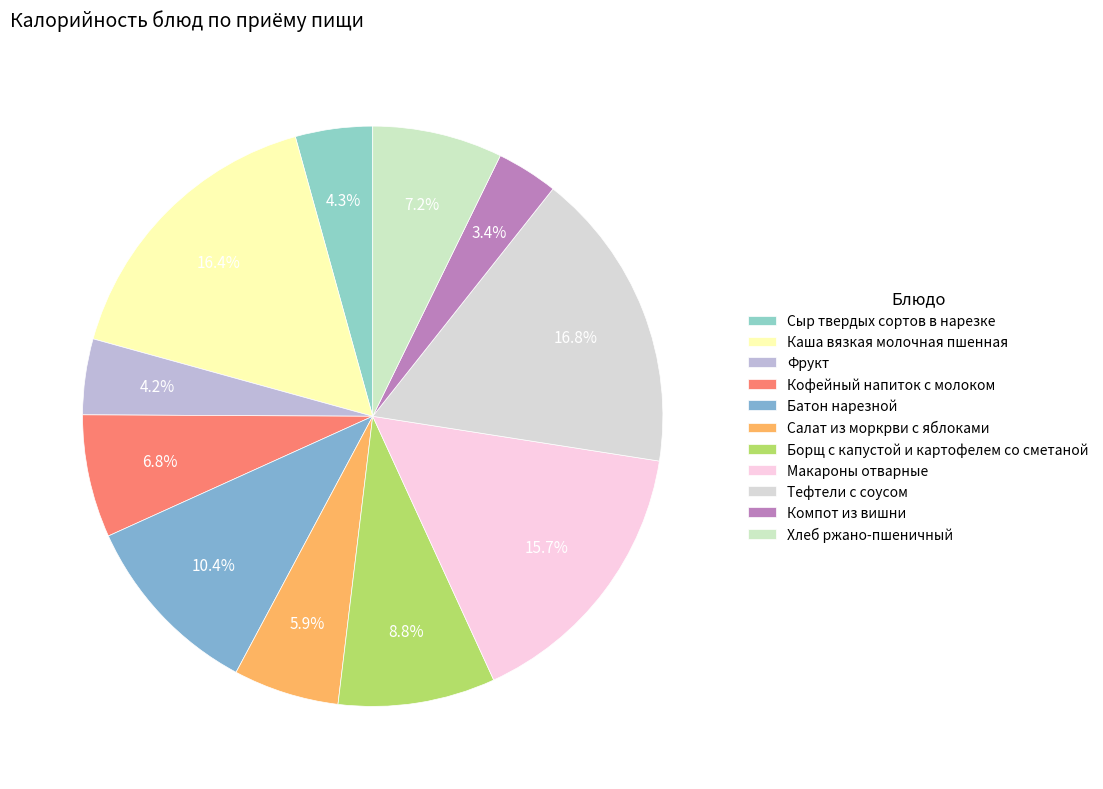

The Батон нарезной slice represents 10% of the pie. True or false?

True